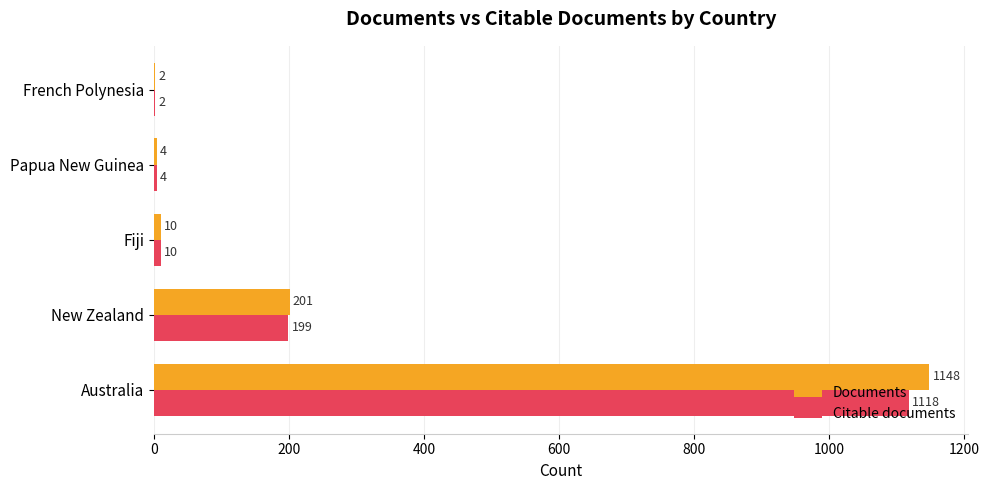

Which series has the largest total across all categories?

Documents